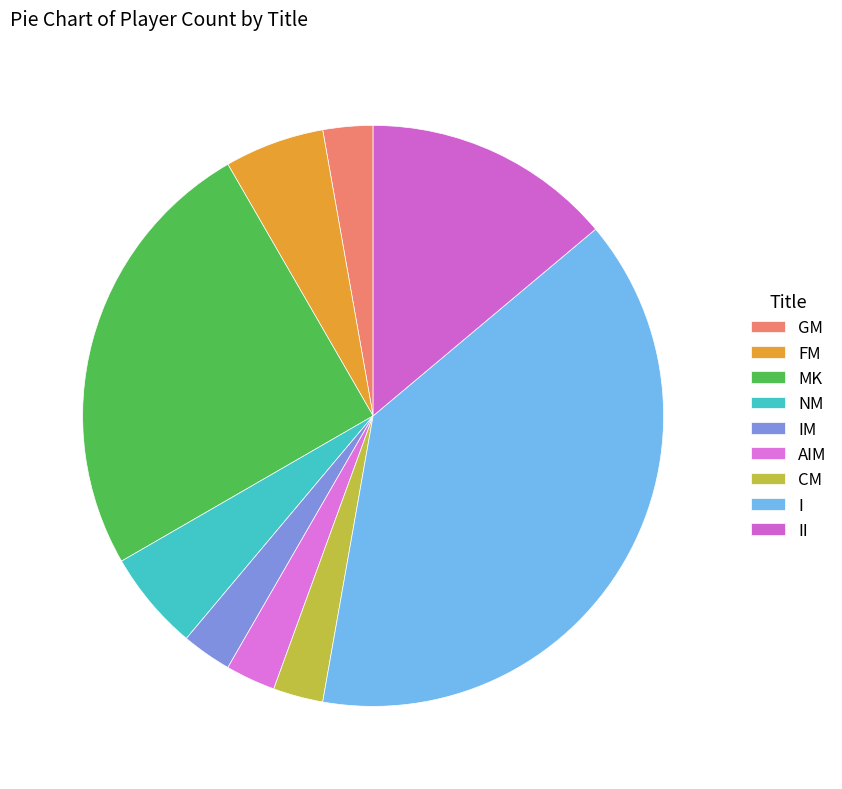

Is there any slice that represents more than half of the pie?

No